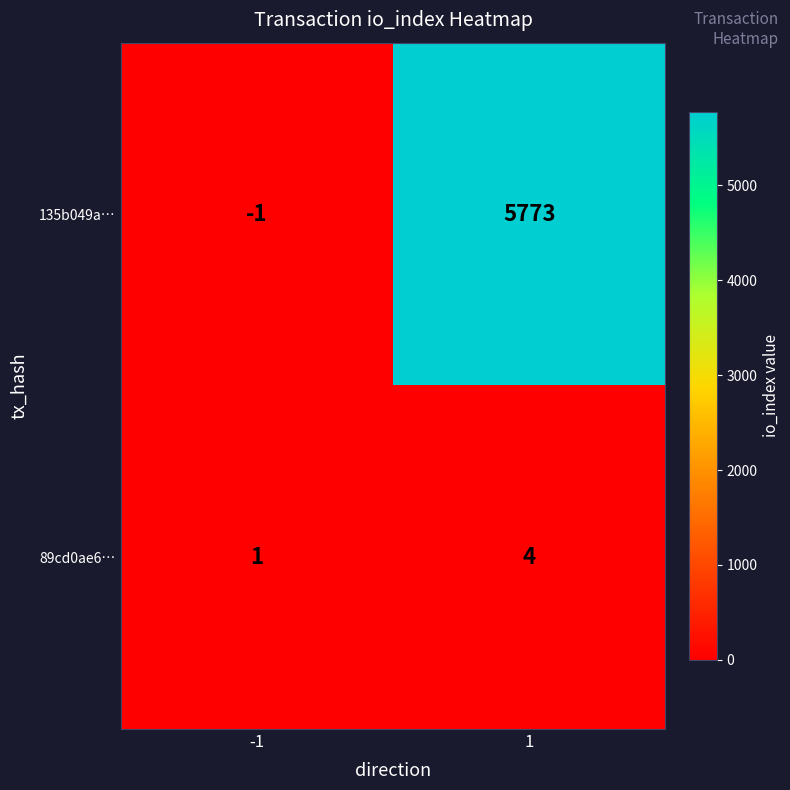

Rank the categories by 135b049a… value from lowest to highest.

-1, 1